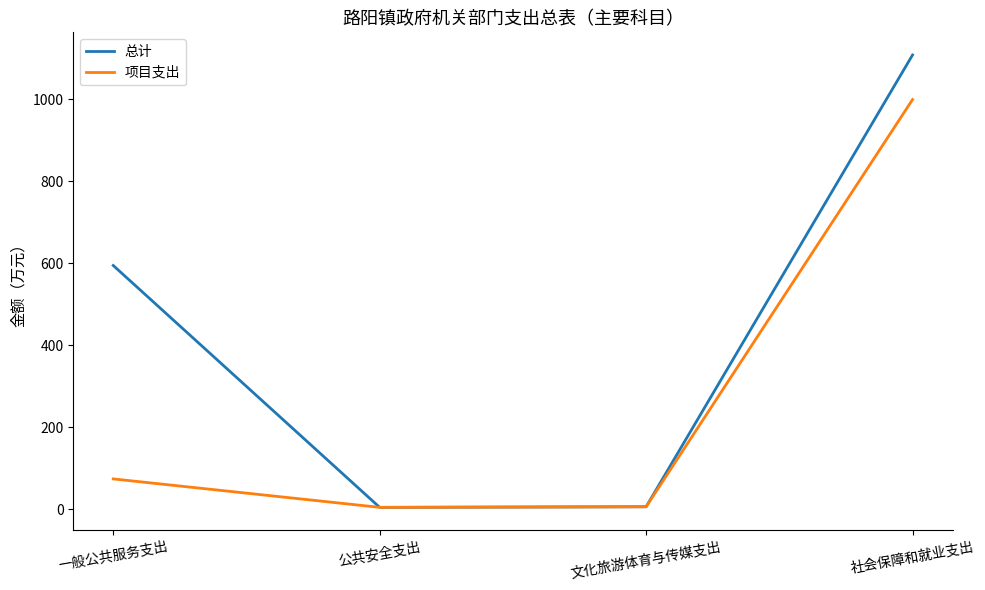

What is the greatest value displayed?

1107.4